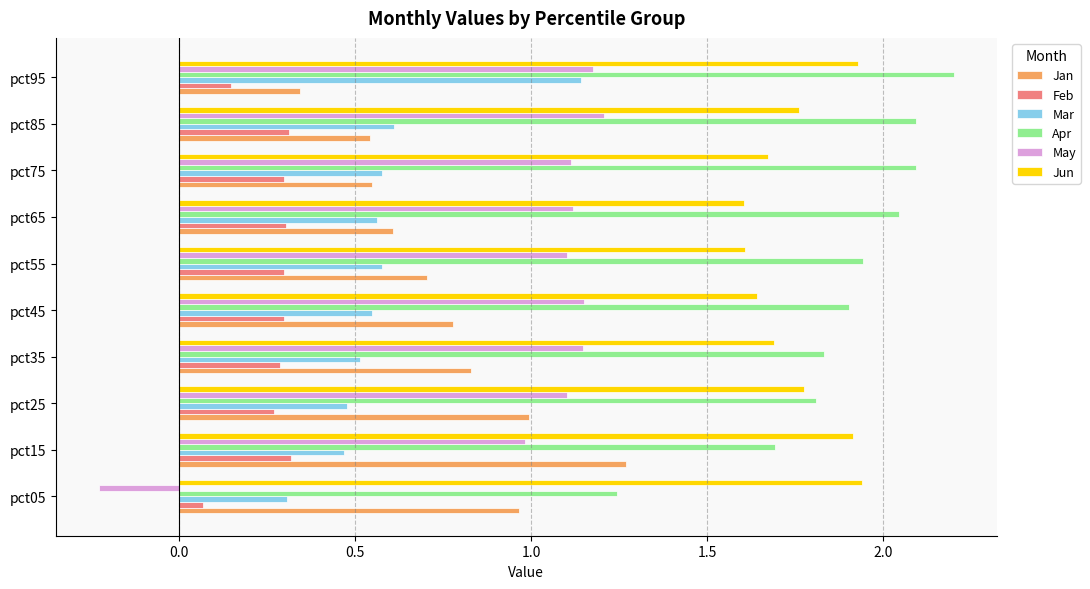

What is the difference between the maximum and minimum values in the Jan series?

0.9